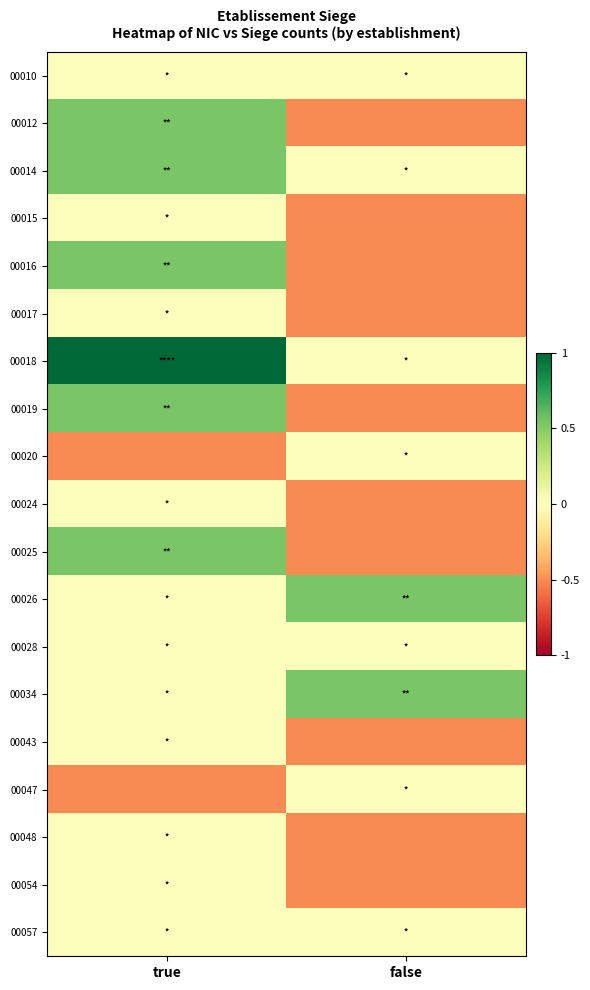

What is the spread (max minus min) of values at false?

1.0